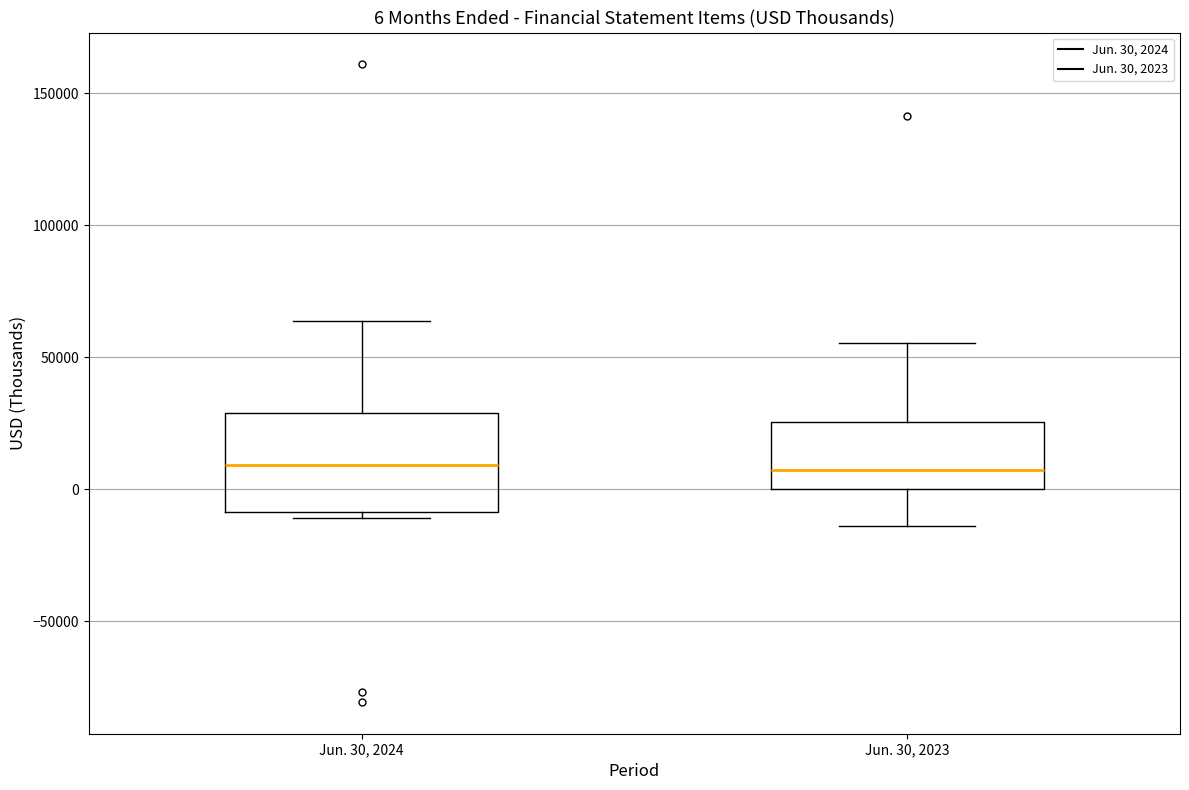

Which box is the tallest, from its lower edge to its upper edge?

Jun. 30, 2024